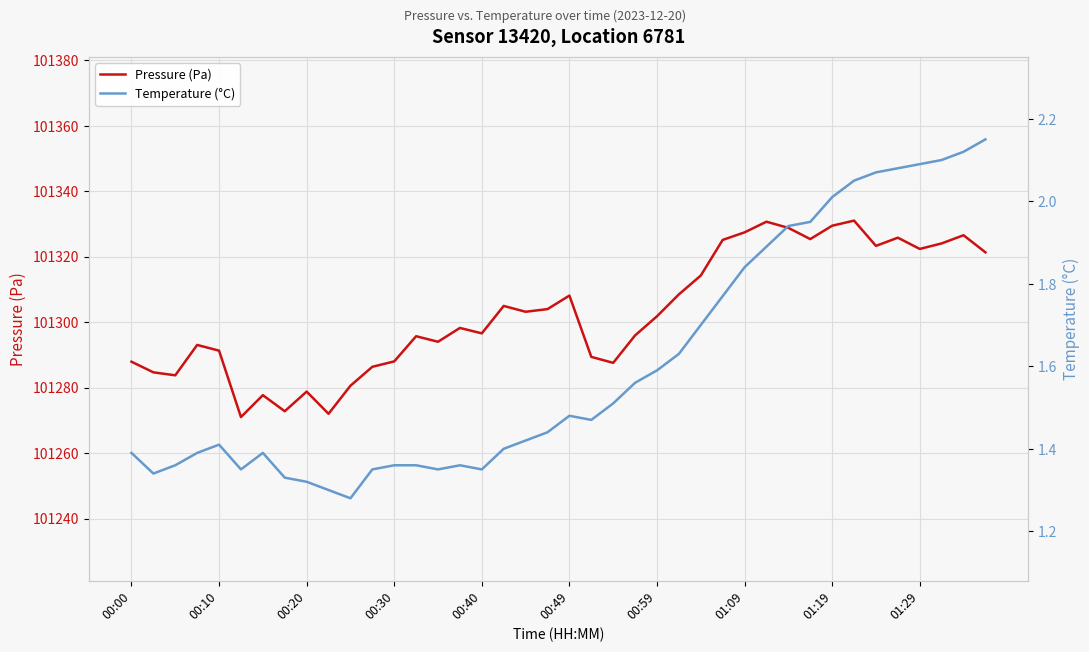

Is it true that Pressure (Pa) equals 150951.0 at 00:20?

False